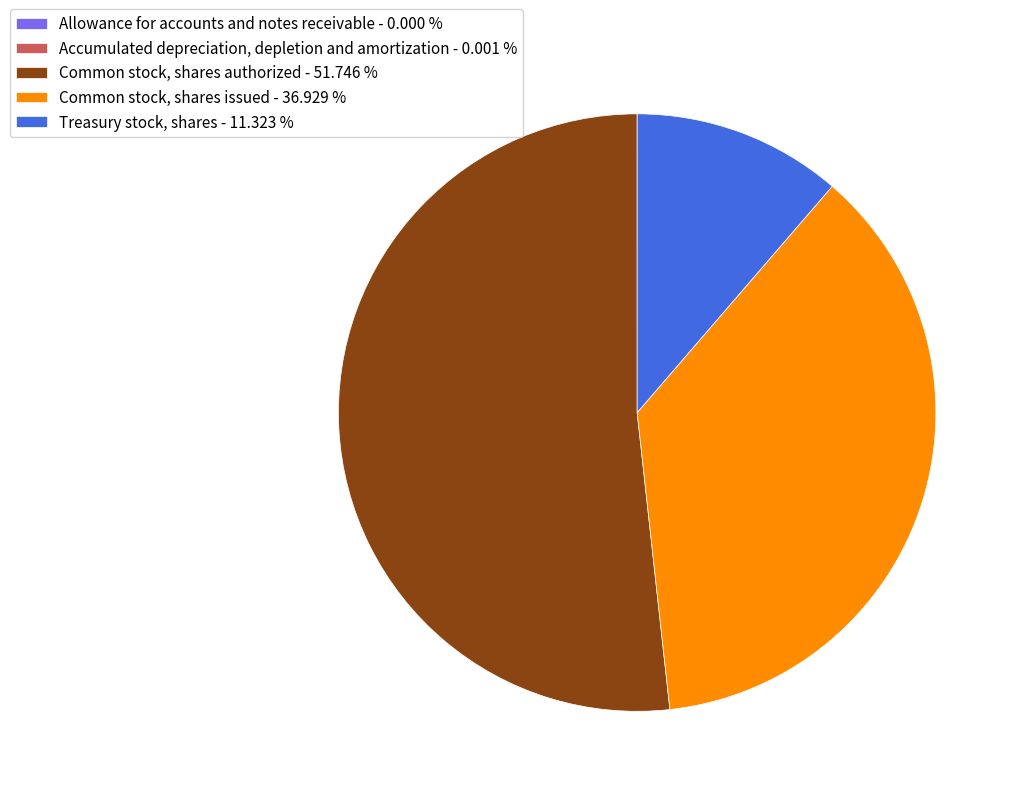

Is there a majority slice in this chart?

Yes